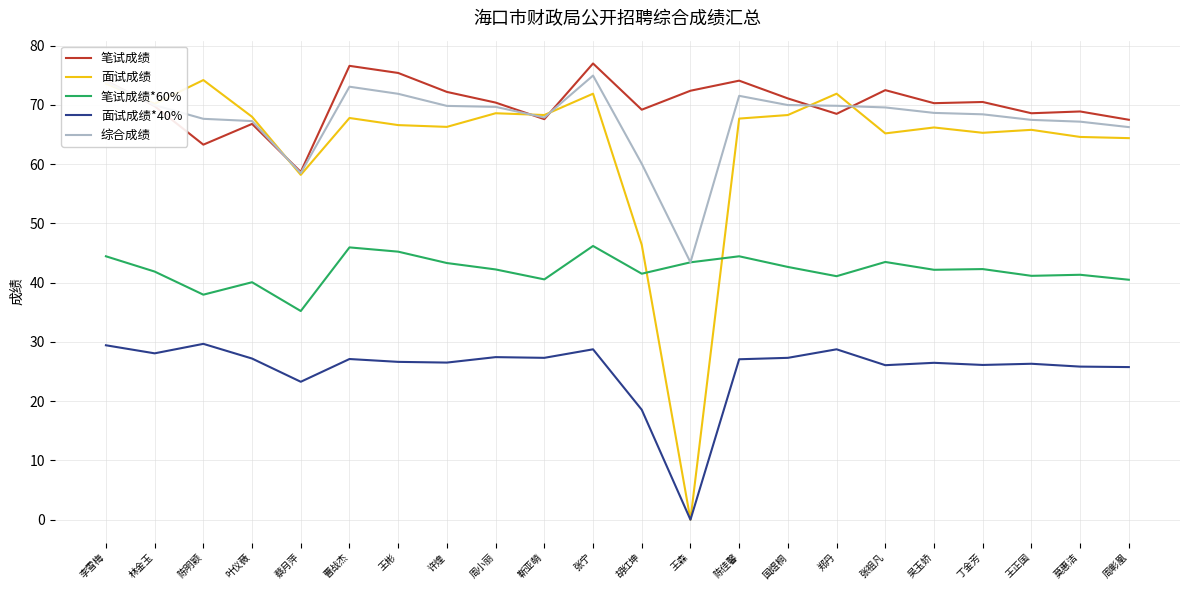

What position from the left is 莫惠洁?

21